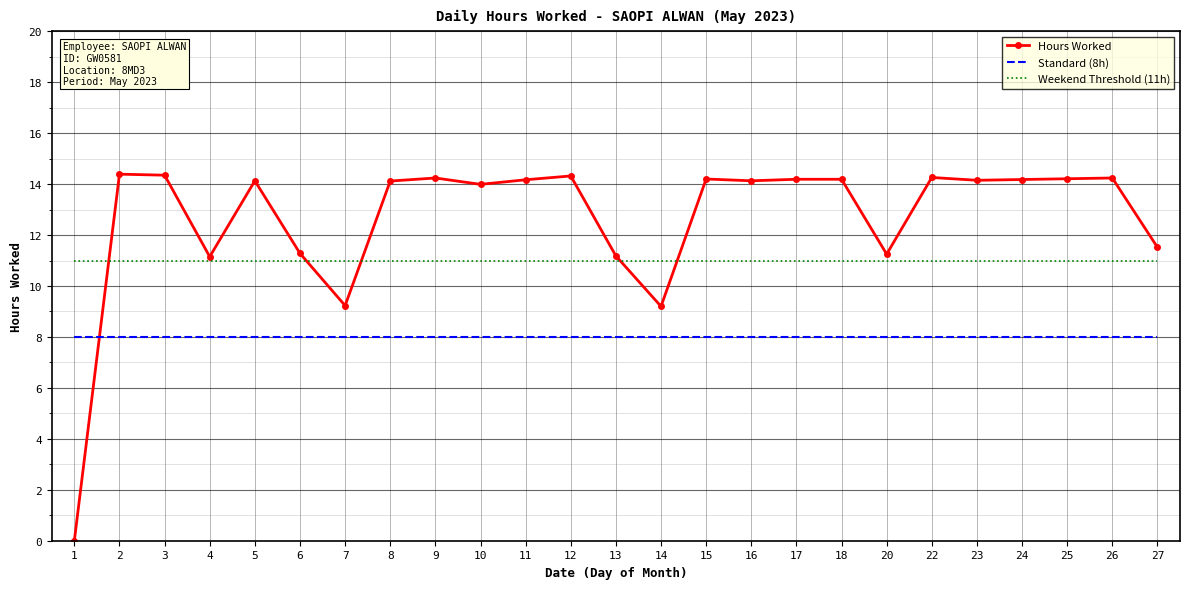

Is it true that Hours Worked equals 11.2 at 13?

True